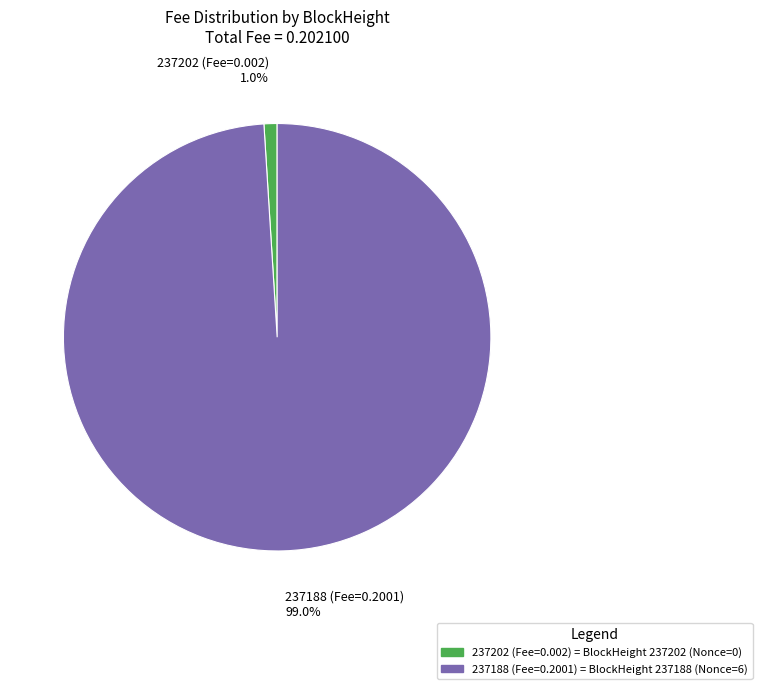

Between 237188 and 237202, which is larger?

237188